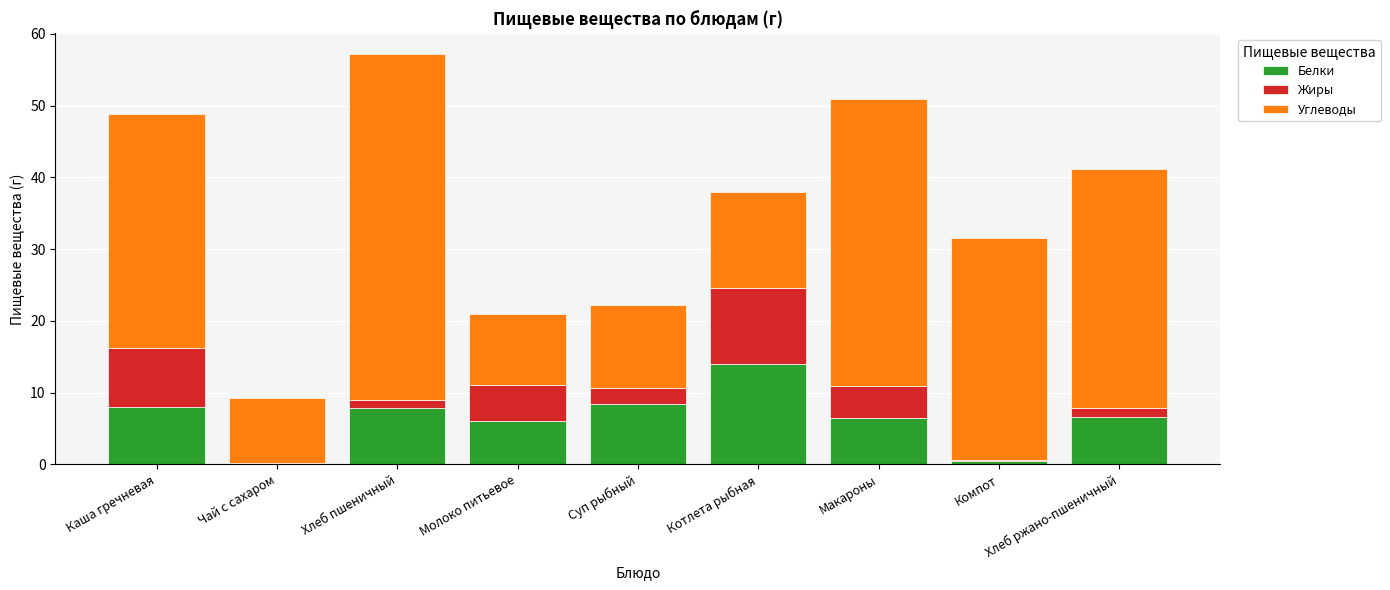

What is the average value of the Белки series?

6.5